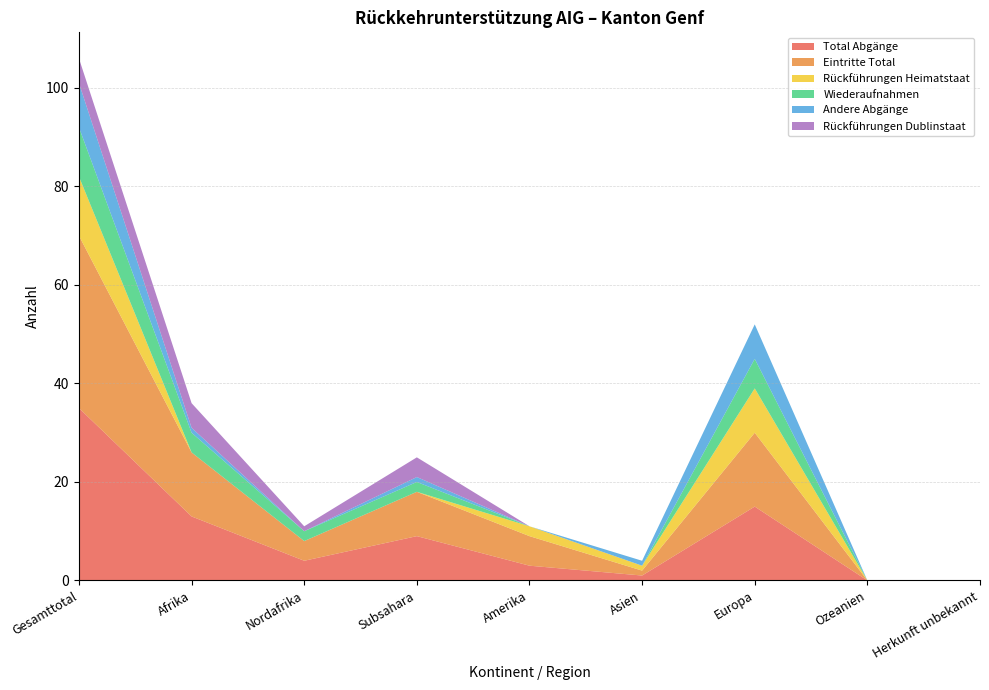

Reading right to left, extract all data points from this chart.

Total Abgänge: 0	0	15	1	3	9	4	13	35
Eintritte Total: 0	0	15	1	6	9	4	13	35
Rückführungen Heimatstaat: 0	0	9	1	2	0	0	0	12
Wiederaufnahmen: 0	0	6	0	0	2	2	4	10
Andere Abgänge: 0	0	7	1	0	1	0	1	9
Rückführungen Dublinstaat: 0	0	0	0	0	4	1	5	5